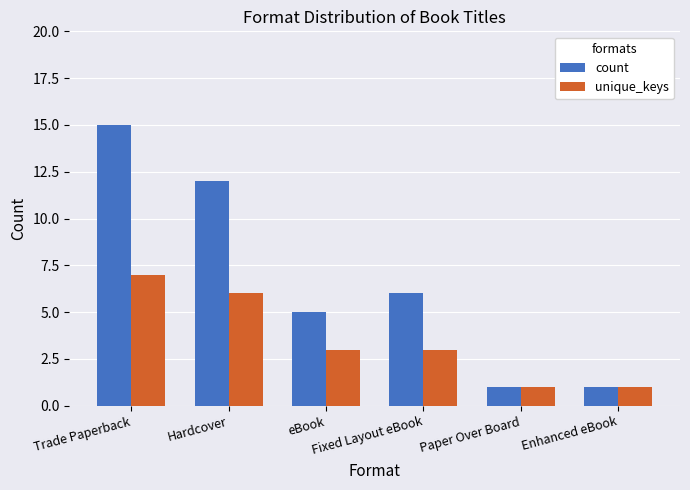

Which series has the largest range (max minus min)?

count